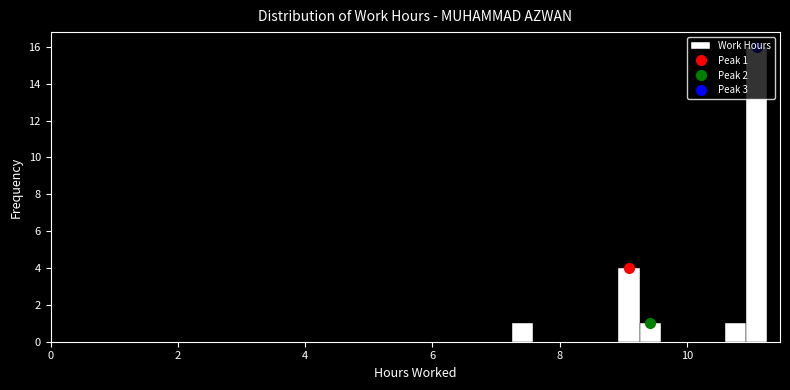

Read against the x-axis, roughly where is the centre of the tallest bar?

11.0